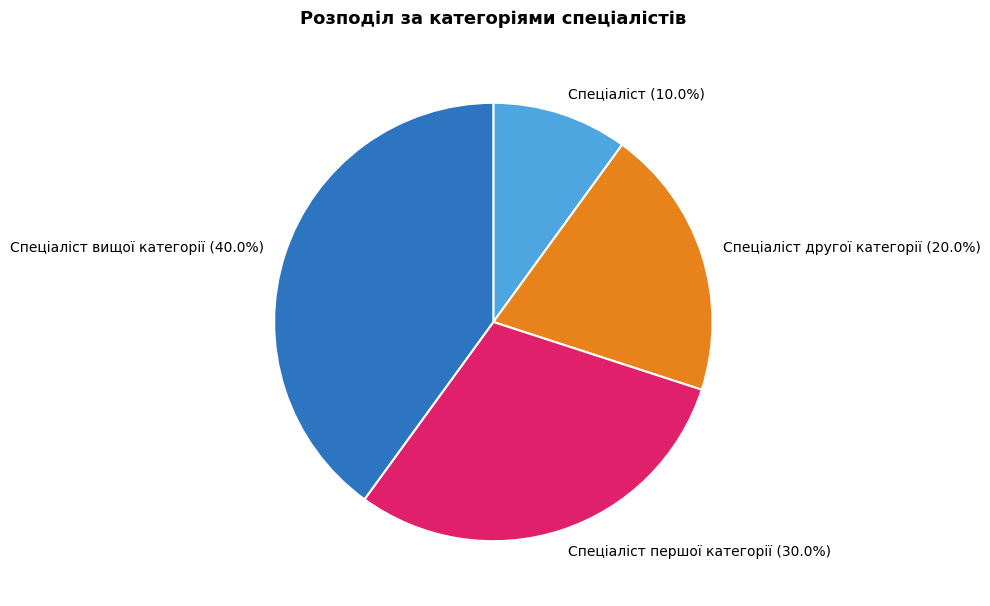

Which has a higher value, Спеціаліст другої категорії or Спеціаліст першої категорії?

Спеціаліст першої категорії